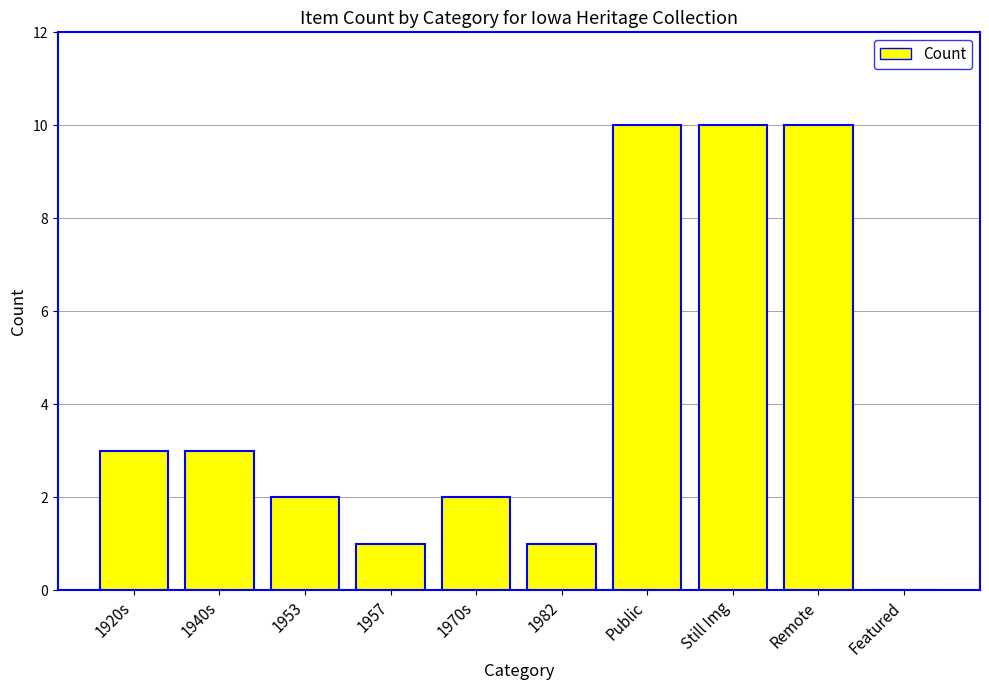

The value at 1953 is 1. True or false?

False